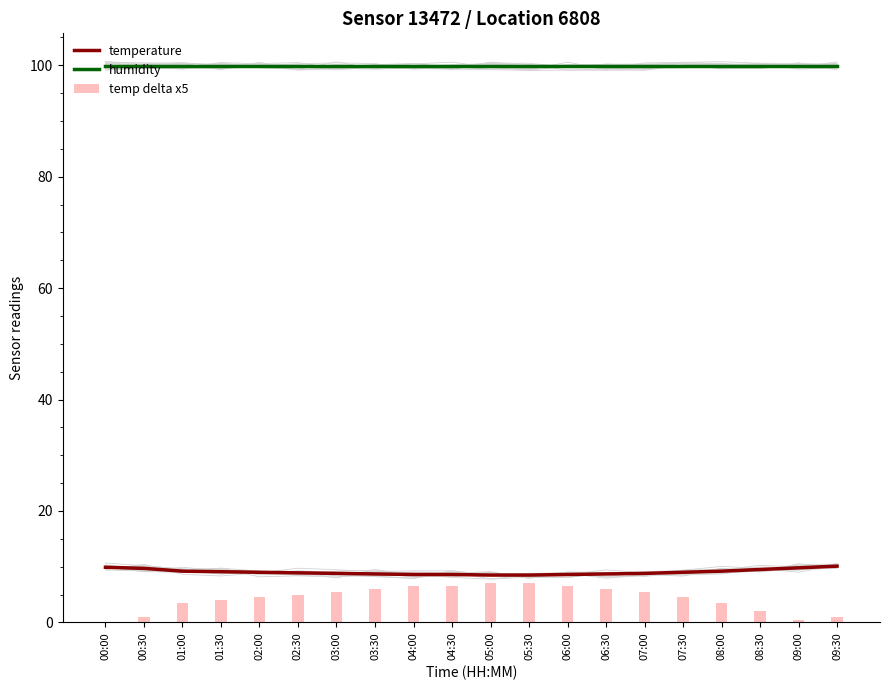

Is the value of temperature at 01:30 greater than the value of temp delta x5 at 02:00?

Yes